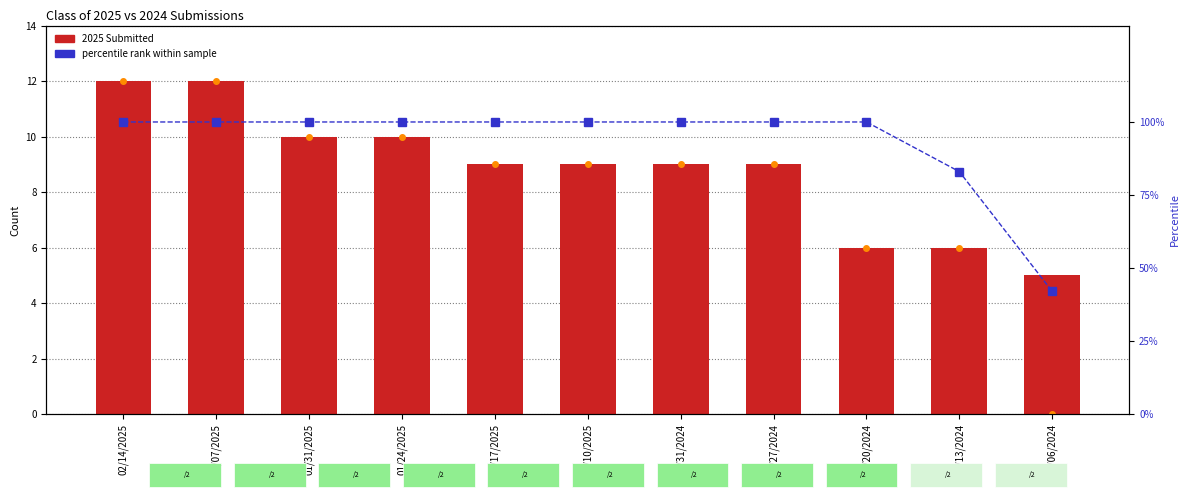

The value of 2025 Completed at 12/27/2024 is 2. True or false?

False